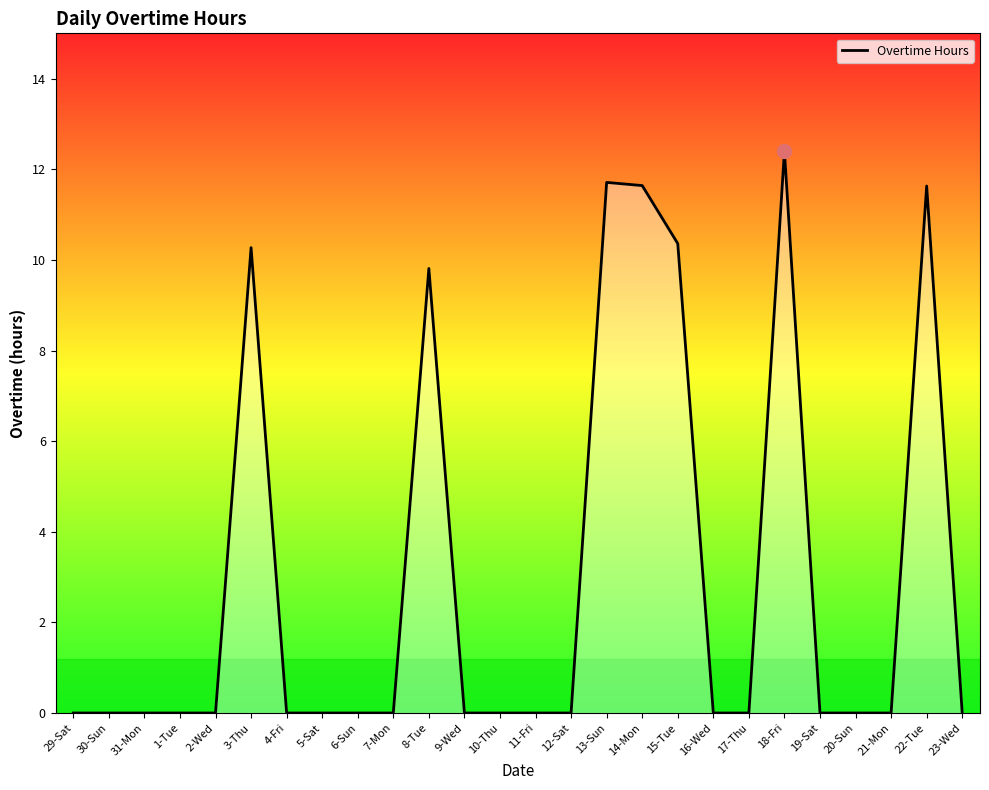

What position from the left is 3-Thu?

6